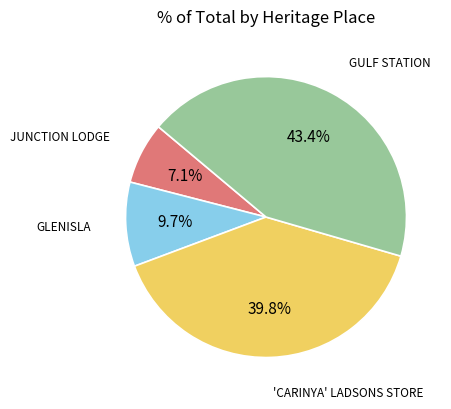

Is it true that 'CARINYA' LADSONS STORE is 40% of the pie?

True